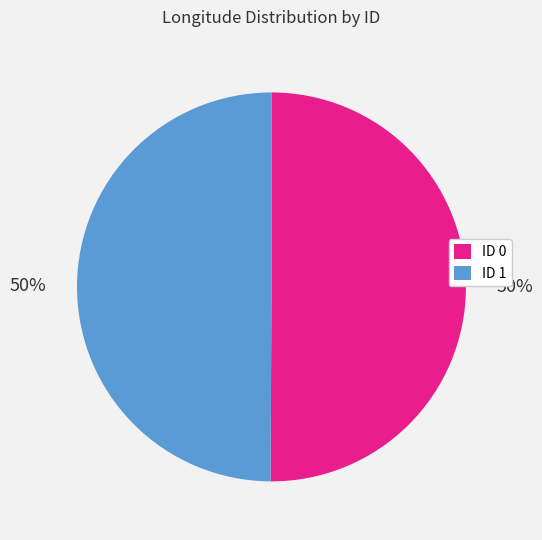

To the nearest percent, what portion does ID 0 represent?

50%